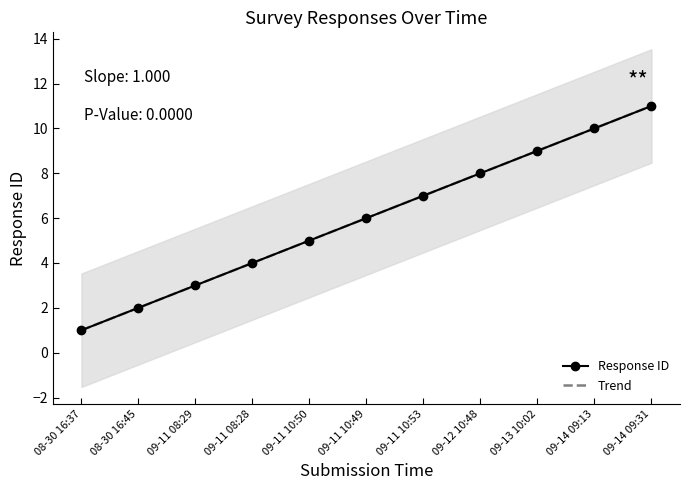

What is the difference between the Response ID values at 09-11 10:50 and 09-11 10:53?

2